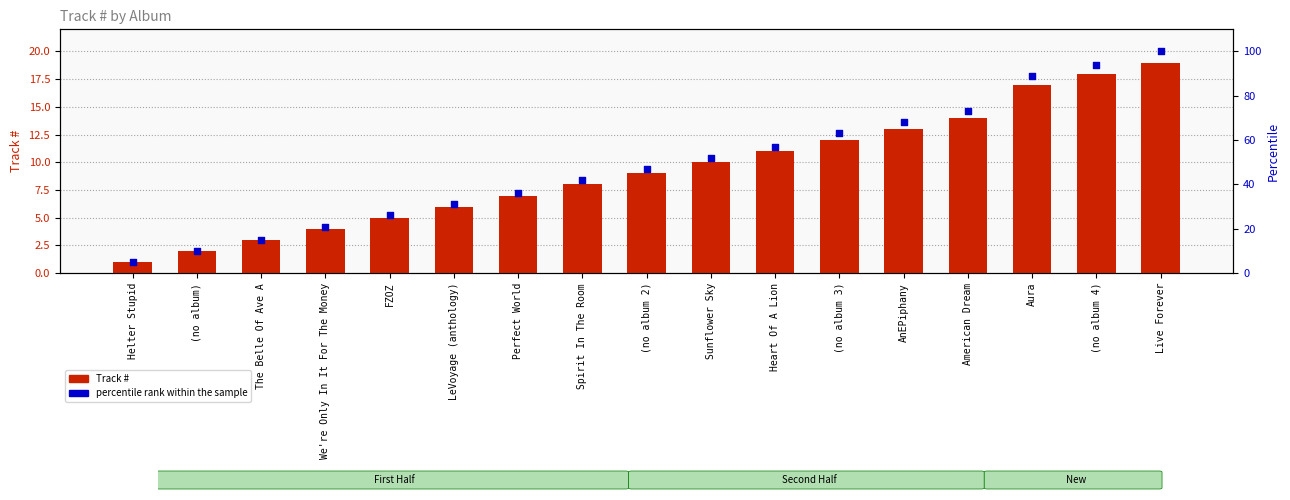

At how many categories does at least one series exceed 13?

15